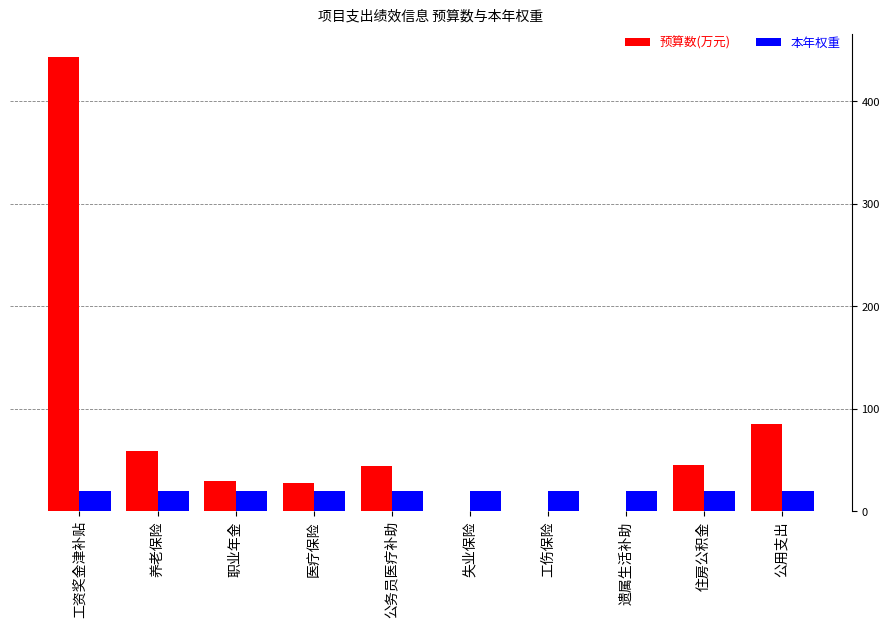

The value of 预算数(万元) at 公用支出 is 118.9. True or false?

False